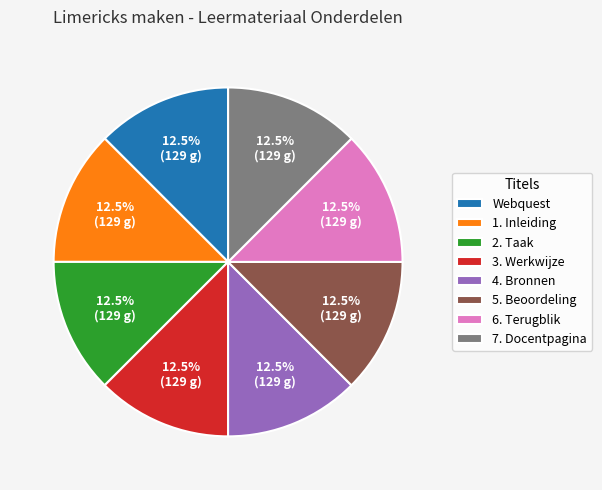

What is the total percentage of 3. Werkwijze and 1. Inleiding?

25.0%